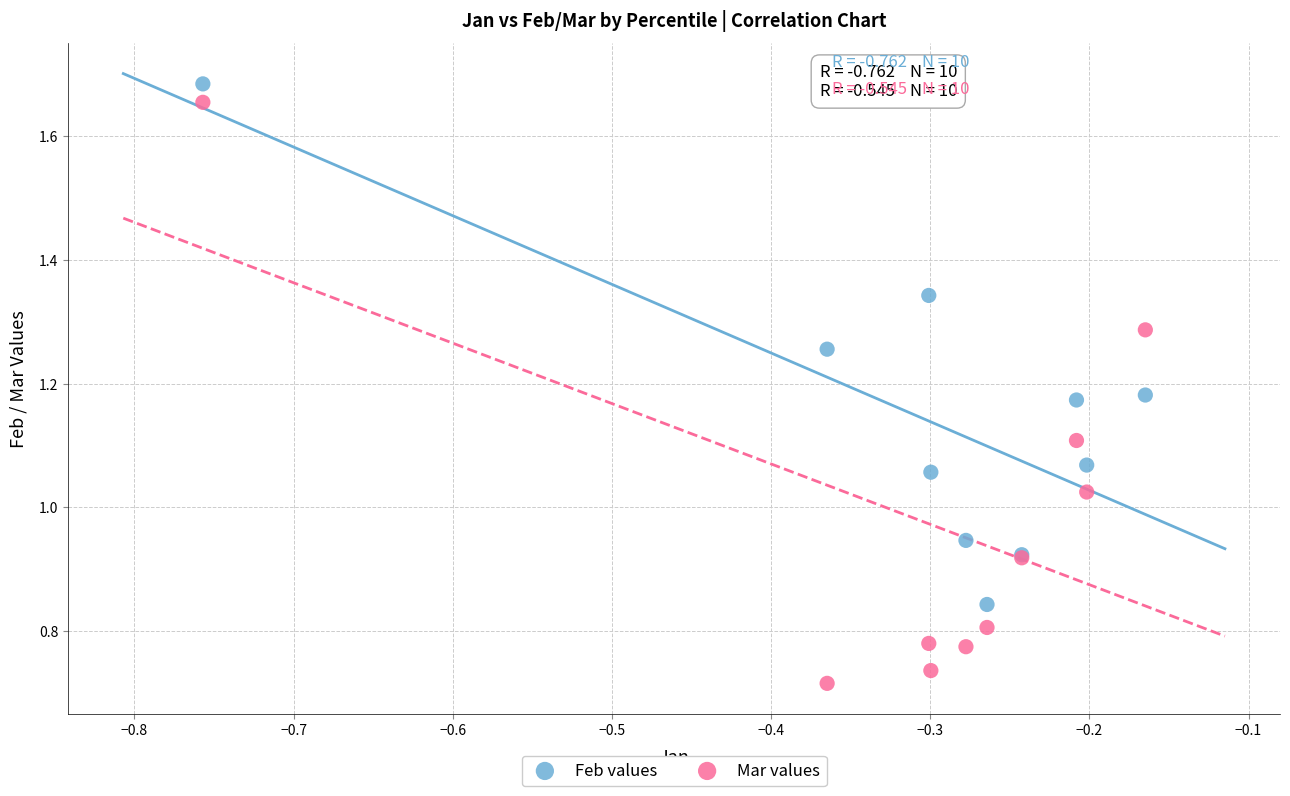

Which series contains the lowest Y value?

Mar values